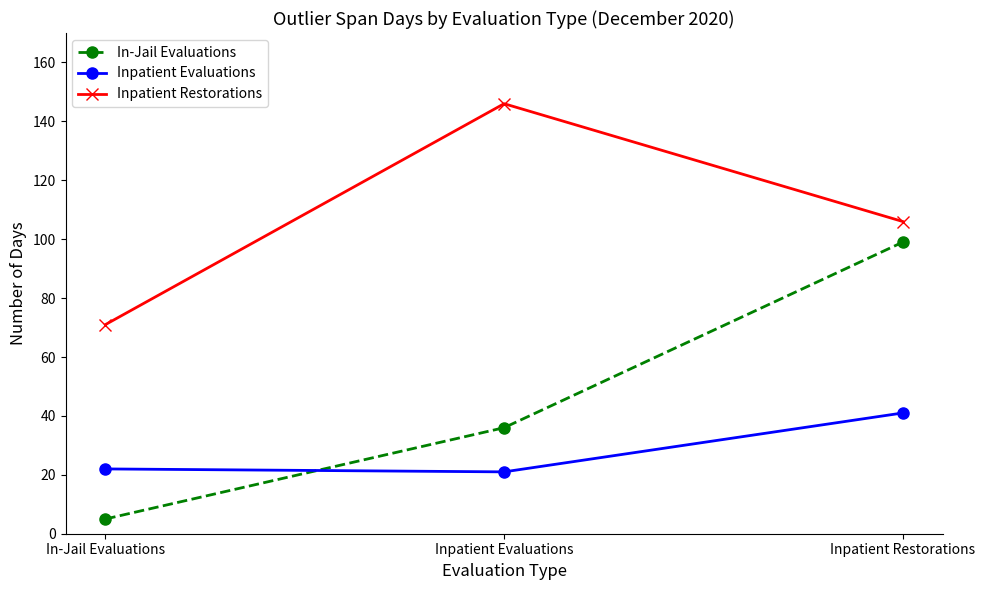

Which series has the largest total across all categories?

Inpatient Restorations